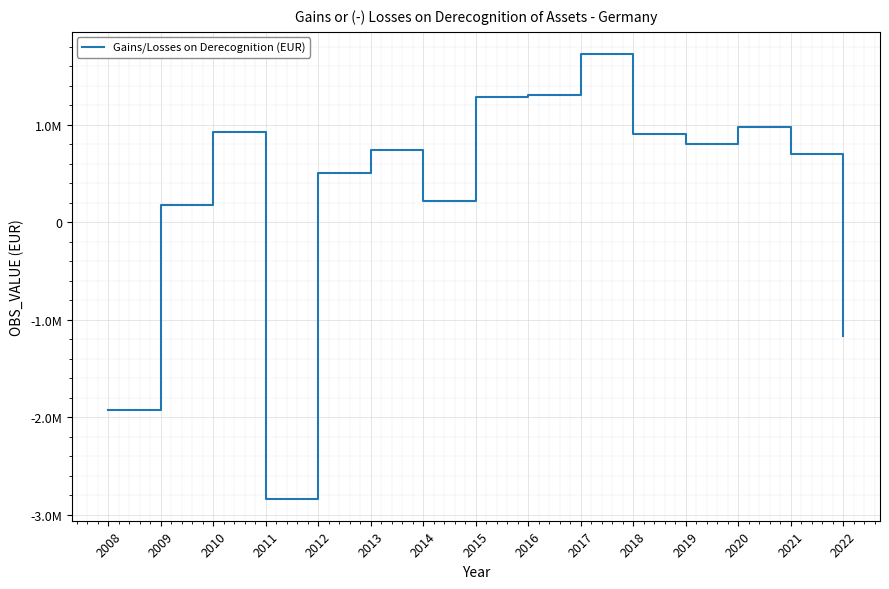

Does the chart have visible grid lines?

Yes